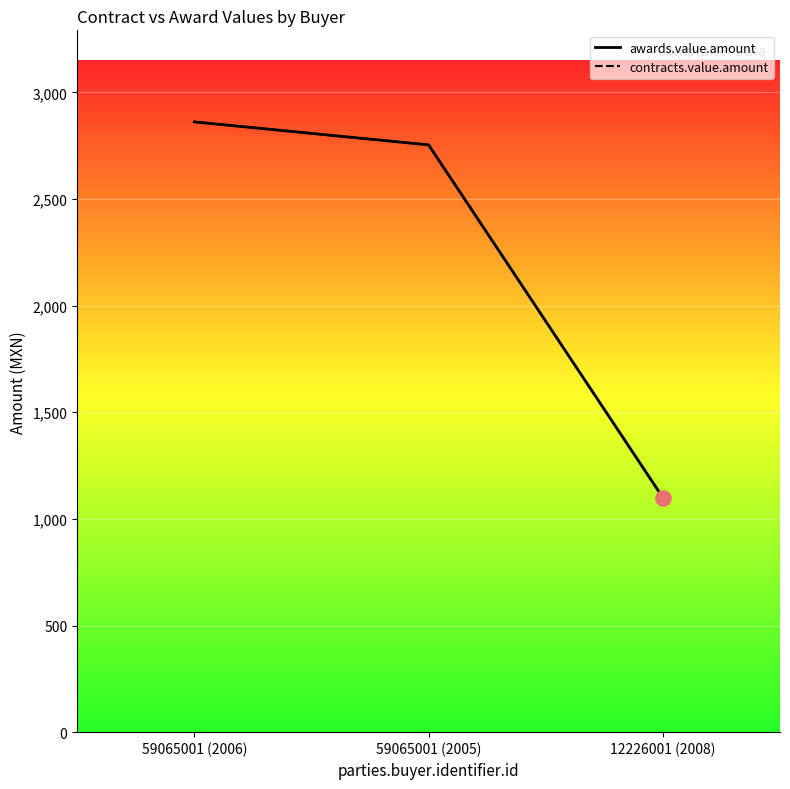

What are all the series names shown in the legend?

awards.value.amount, contracts.value.amount